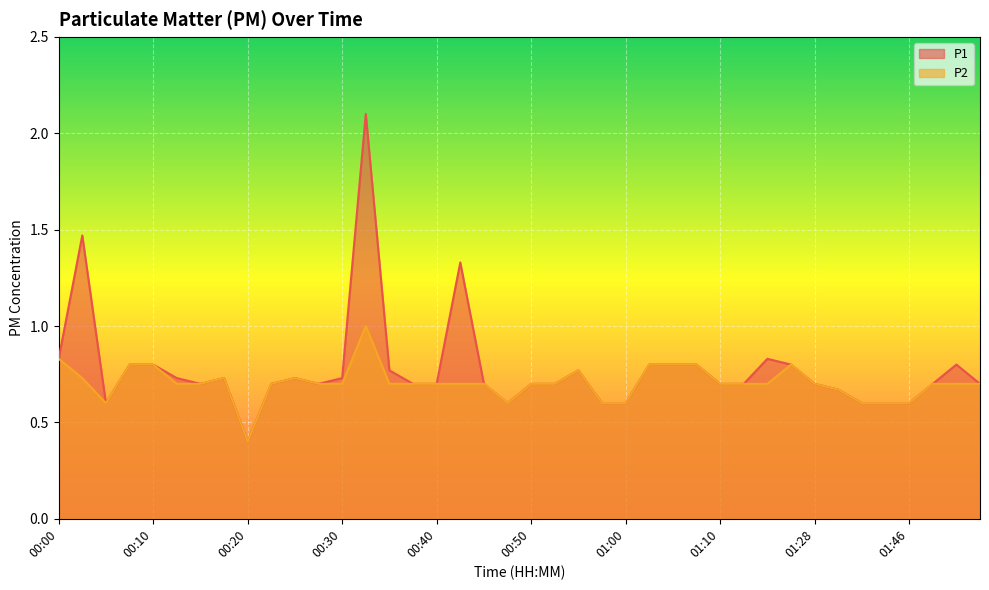

Where is the first local minimum for P1?

00:05